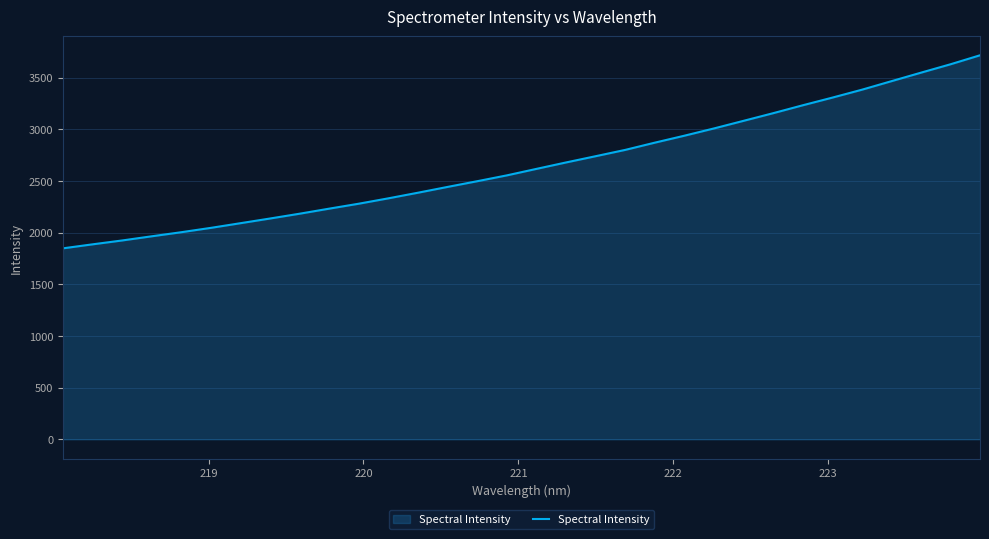

What is the greatest value displayed?

3716.2